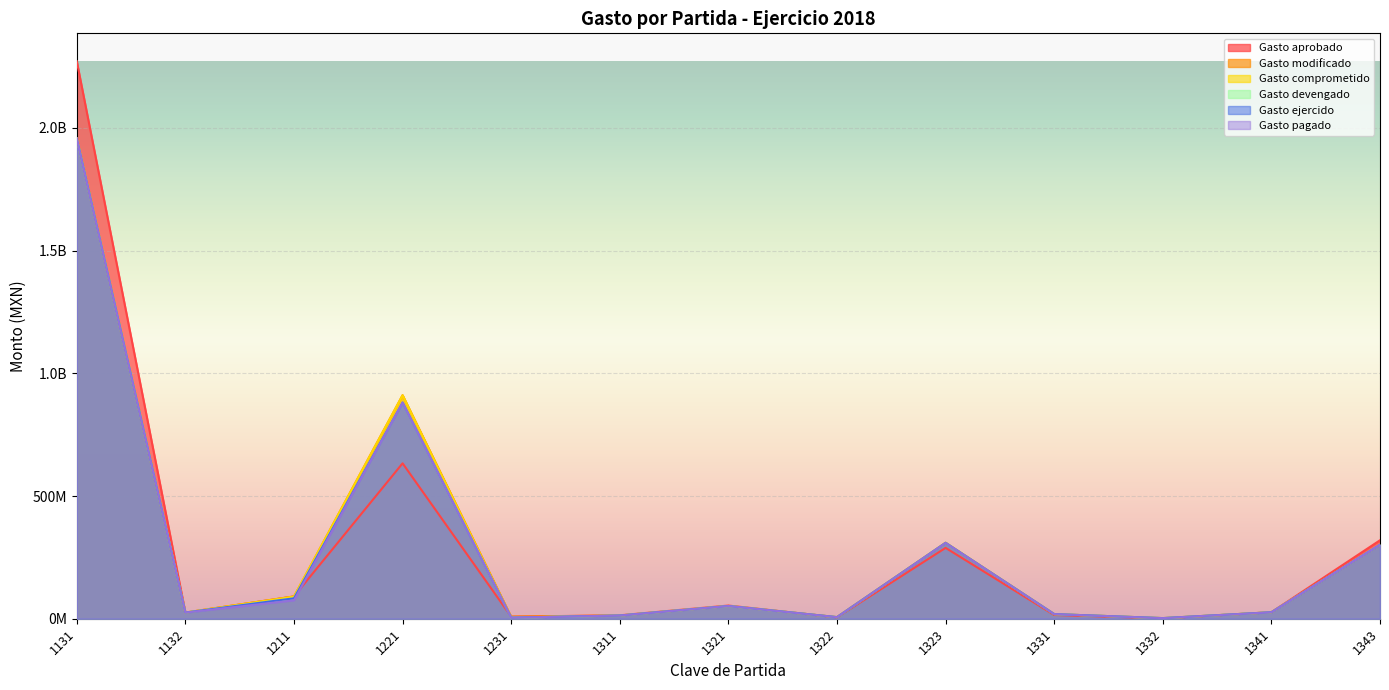

What is the smallest value displayed?

1650886